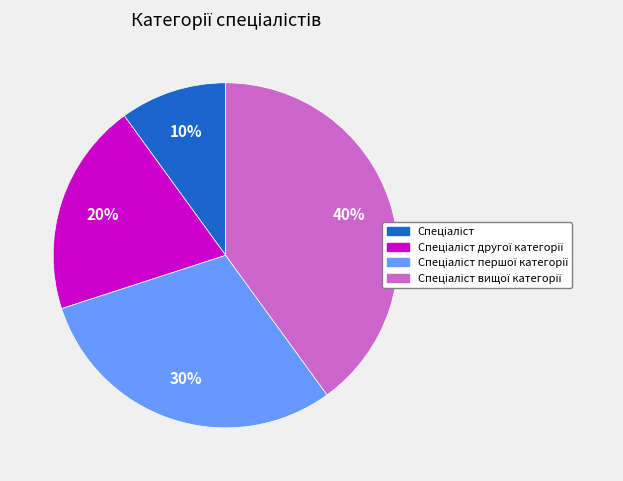

Is there a majority slice in this chart?

No